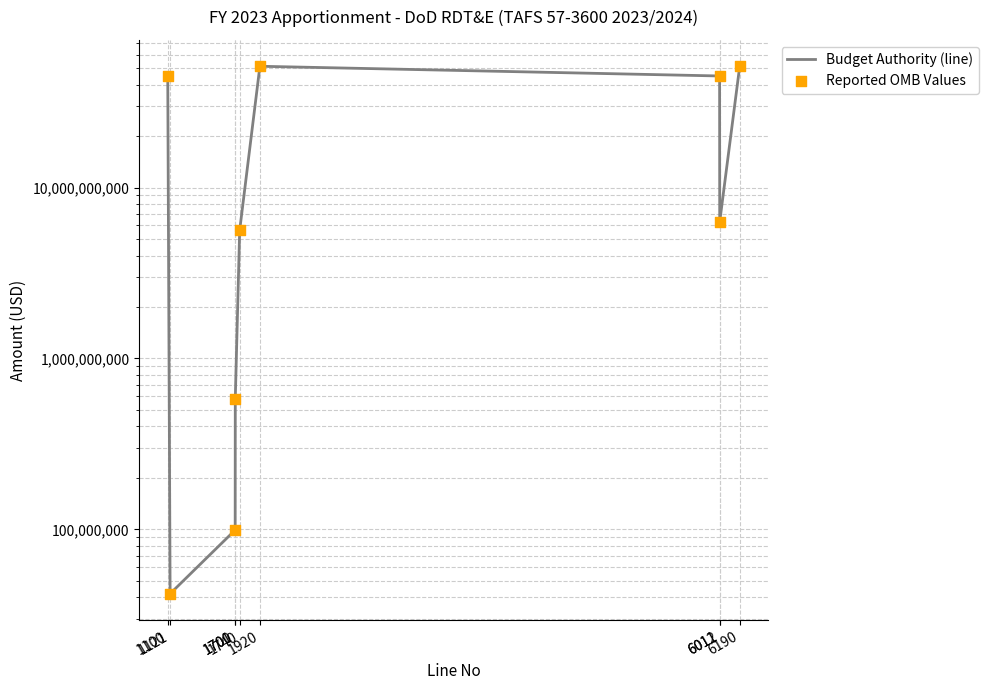

Which series has the largest total across all categories?

Budget Authority (line)